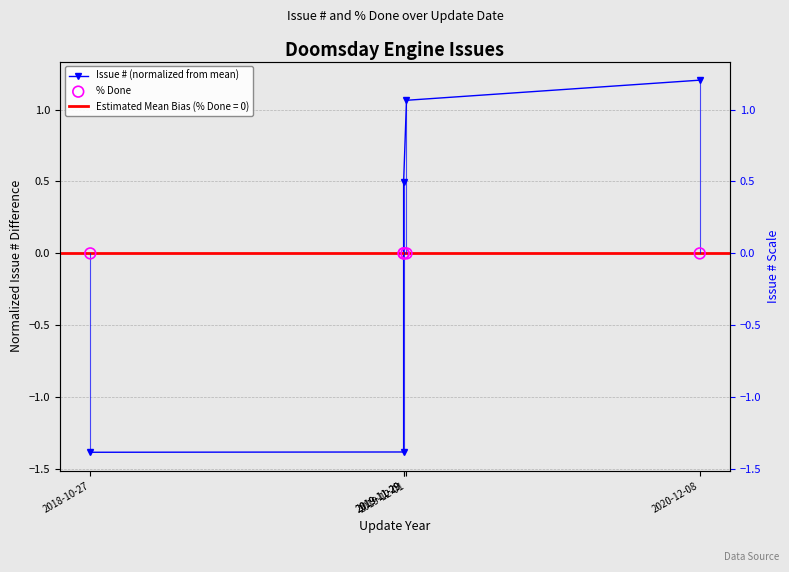

At which category is the sum across all series the highest?

2020-12-08